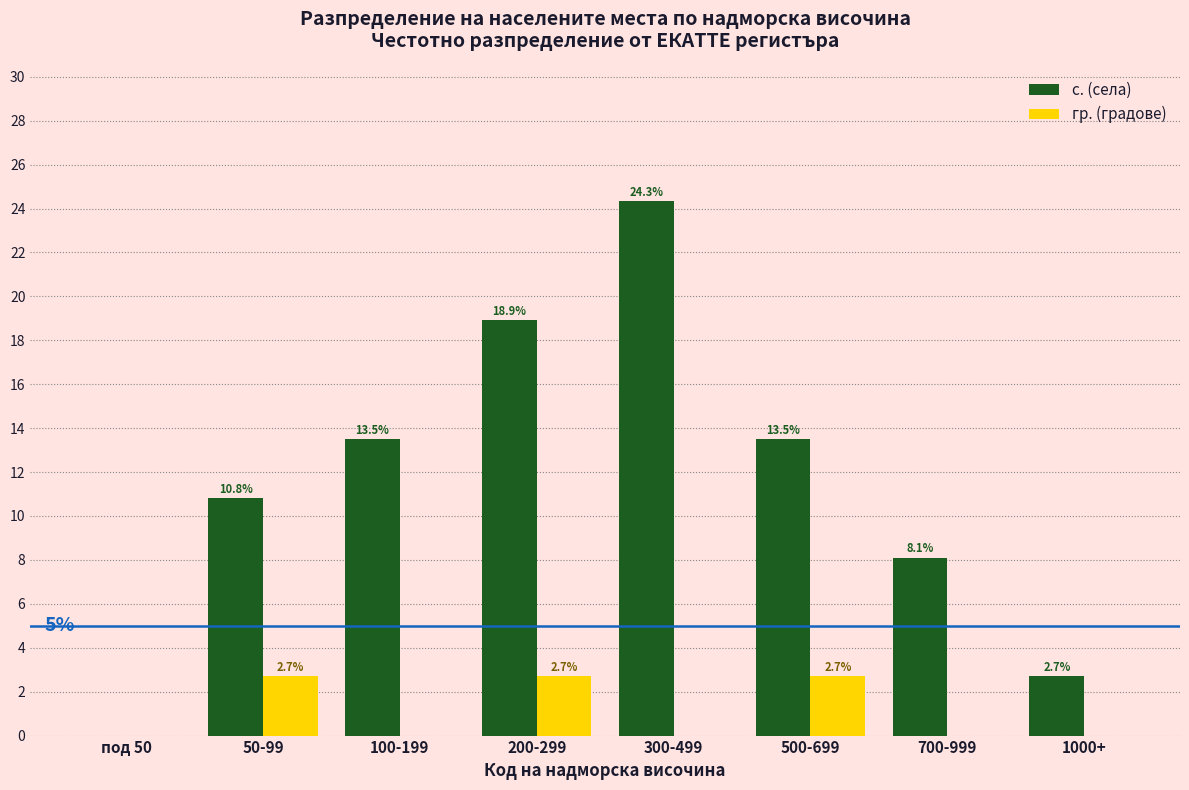

Reading right to left, what are all the values shown in this chart?

с. (села): 1000+=2.7	700-999=8.1	500-699=13.5	300-499=24.3	200-299=18.9	100-199=13.5	50-99=10.8	под 50=0.0
гр. (градове): 1000+=0.0	700-999=0.0	500-699=2.7	300-499=0.0	200-299=2.7	100-199=0.0	50-99=2.7	под 50=0.0